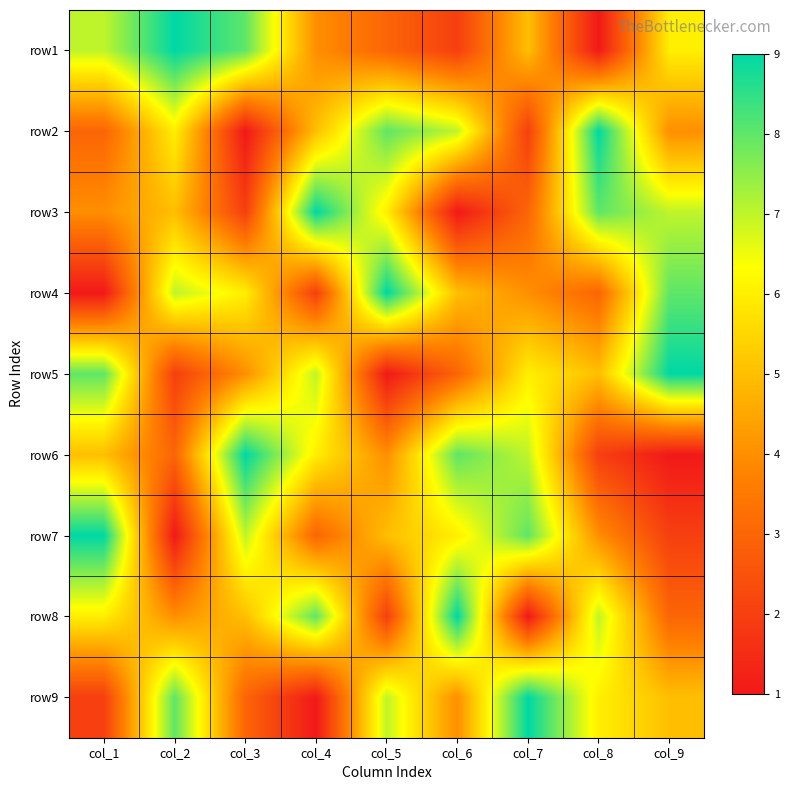

Reading right to left, transcribe all the data shown in this chart.

row1: col_9=6	col_8=1	col_7=5	col_6=2	col_5=3	col_4=4	col_3=8	col_2=9	col_1=7
row2: col_9=4	col_8=9	col_7=2	col_6=7	col_5=8	col_4=5	col_3=1	col_2=6	col_1=3
row3: col_9=7	col_8=8	col_7=3	col_6=1	col_5=6	col_4=9	col_3=2	col_2=5	col_1=4
row4: col_9=8	col_8=3	col_7=4	col_6=5	col_5=9	col_4=2	col_3=6	col_2=7	col_1=1
row5: col_9=9	col_8=5	col_7=6	col_6=3	col_5=1	col_4=7	col_3=4	col_2=2	col_1=8
row6: col_9=1	col_8=2	col_7=7	col_6=8	col_5=4	col_4=6	col_3=9	col_2=3	col_1=5
row7: col_9=2	col_8=4	col_7=8	col_6=6	col_5=5	col_4=3	col_3=7	col_2=1	col_1=9
row8: col_9=3	col_8=7	col_7=1	col_6=9	col_5=2	col_4=8	col_3=5	col_2=4	col_1=6
row9: col_9=5	col_8=6	col_7=9	col_6=4	col_5=7	col_4=1	col_3=3	col_2=8	col_1=2